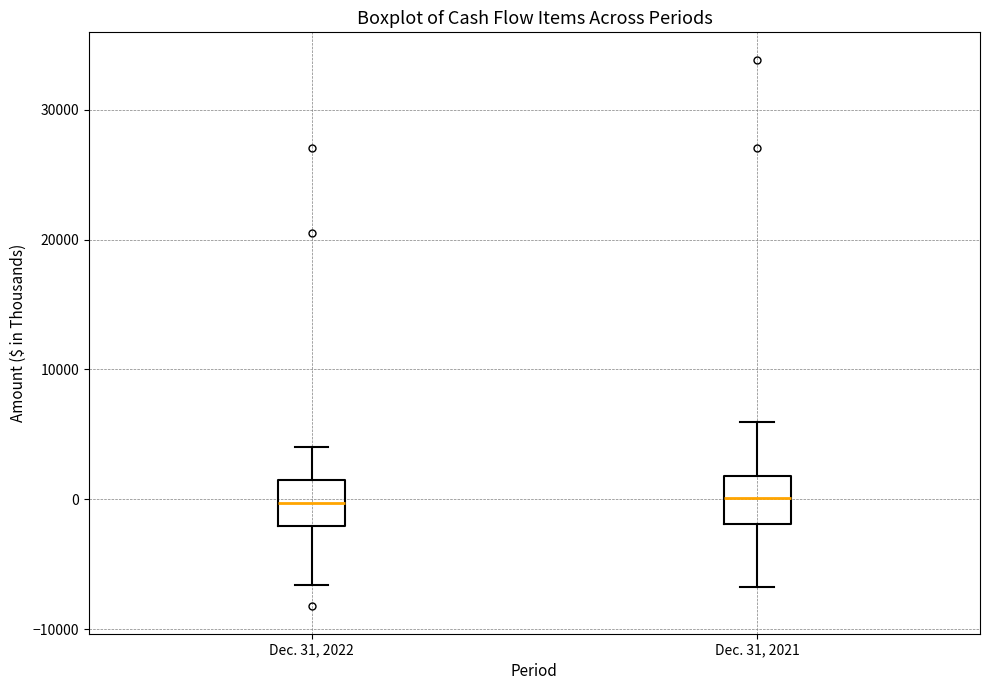

Where does the upper whisker of the box for Dec. 31, 2021 end on the y-axis? The values are not printed on the chart, so give them approximately, as read against the axis.

6000